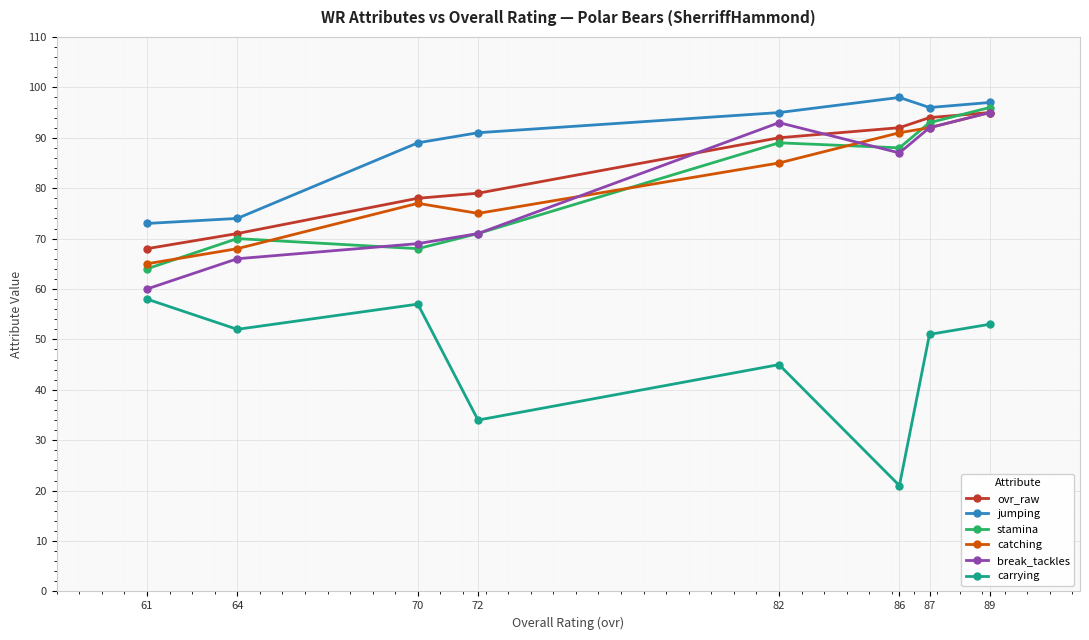

Reading left to right, list all the values displayed in this chart.

ovr_raw: 61=68	64=71	70=78	72=79	82=90	86=92	87=94	89=95
jumping: 61=73	64=74	70=89	72=91	82=95	86=98	87=96	89=97
stamina: 61=64	64=70	70=68	72=71	82=89	86=88	87=93	89=96
catching: 61=65	64=68	70=77	72=75	82=85	86=91	87=92	89=95
break_tackles: 61=60	64=66	70=69	72=71	82=93	86=87	87=92	89=95
carrying: 61=58	64=52	70=57	72=34	82=45	86=21	87=51	89=53